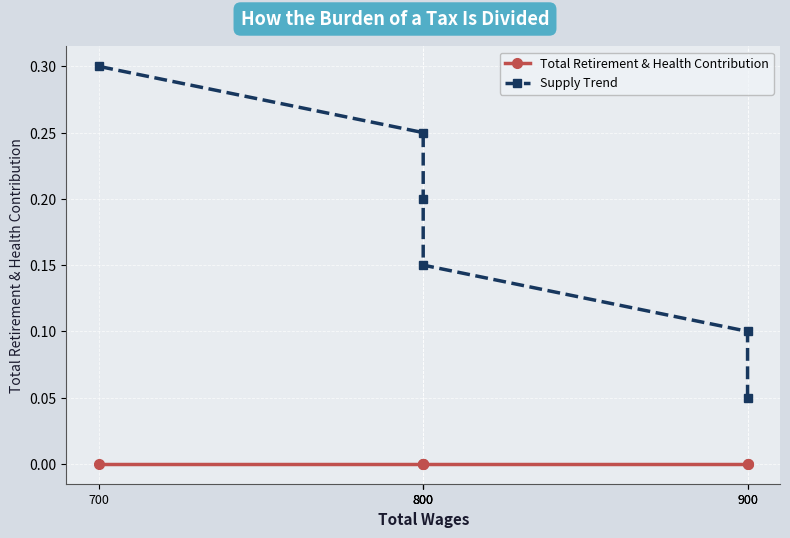

How many data points does each series have?

6